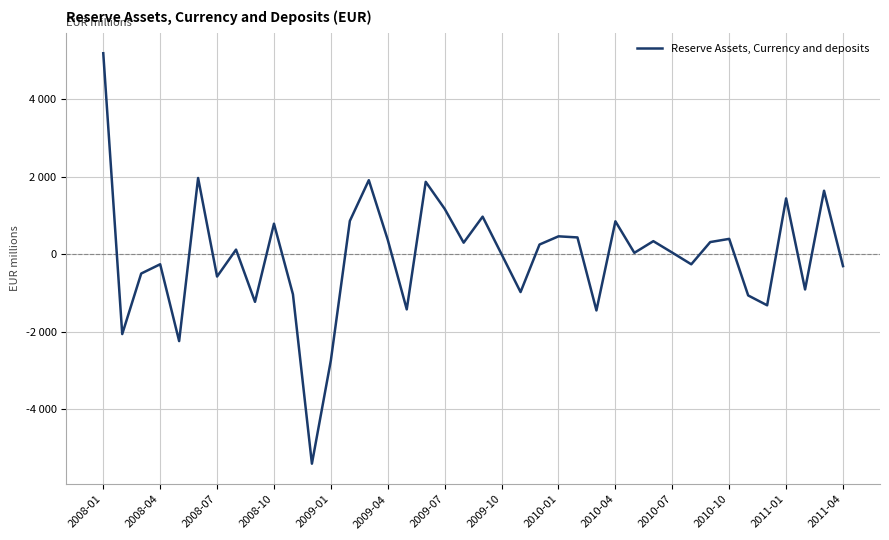

Reading left to right, list all the values displayed in this chart.

5182.0	-2058.5	-497.8	-258.6	-2239.7	1965.5	-575.3	118.9	-1227.9	786.9	-1033.5	-5400.6	-2734.1	858.4	1909.2	369.2	-1422.0	1866.5	1169.9	297.6	968.7	-1.4	-975.6	250.2	461.6	433.2	-1449.1	849.0	36.0	336.8	41.0	-259.6	313.6	396.0	-1062.6	-1316.7	1439.3	-908.4	1636.8	-306.5